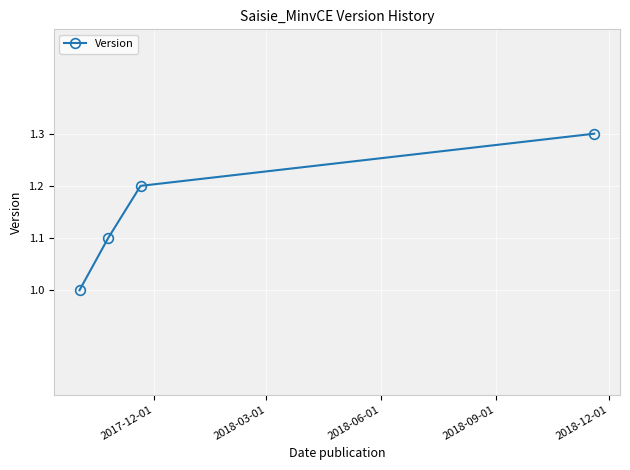

True or false: the data has more than 2 interior local peaks.

False